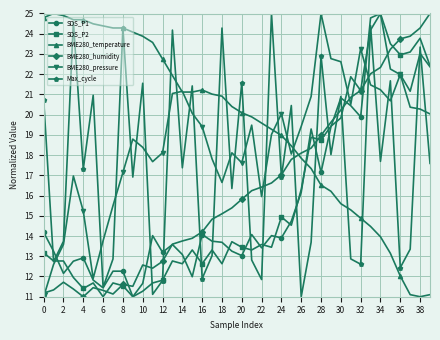

True or false: BME280_temperature has more than 0 points higher than both neighbors.

True